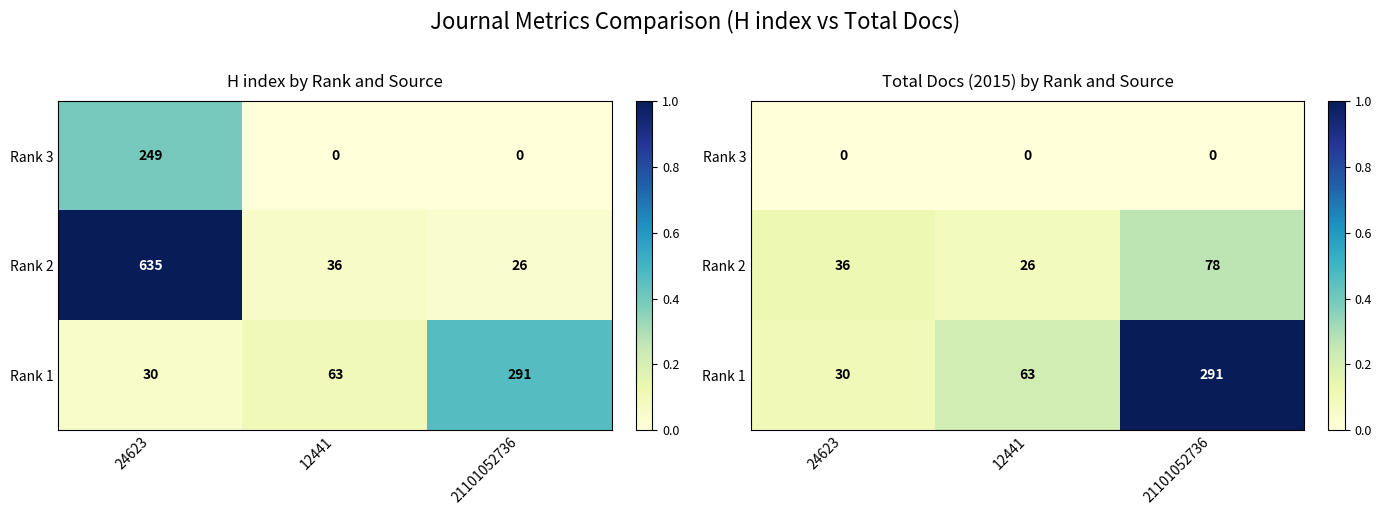

The Rank 1 series shows 1.0 at 21101052736. True or false?

True